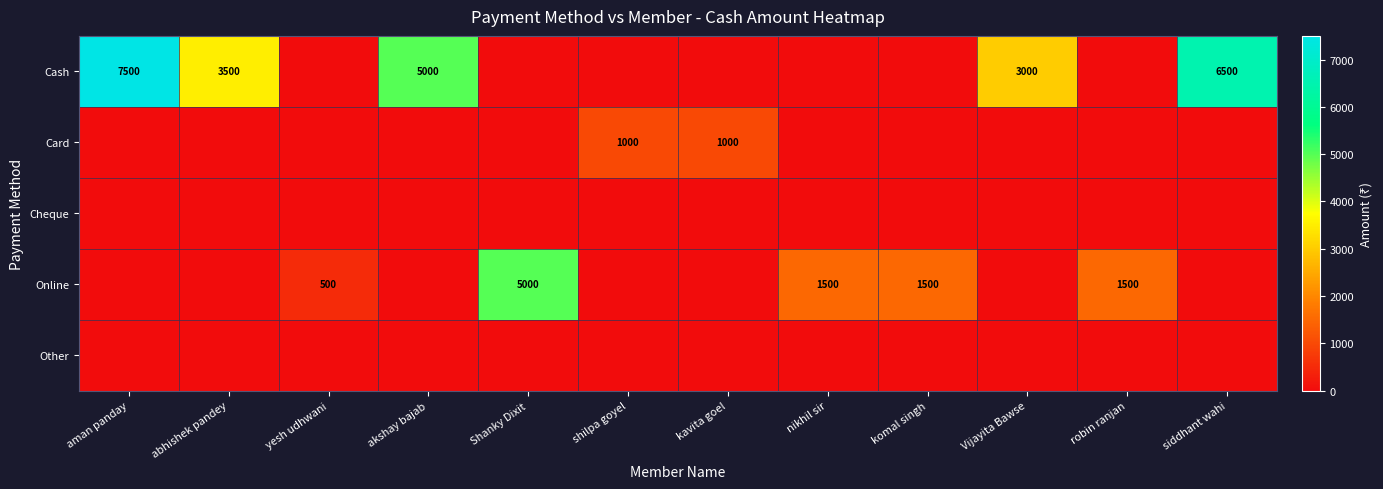

True or false: Online has a value of 2670 at robin ranjan.

False